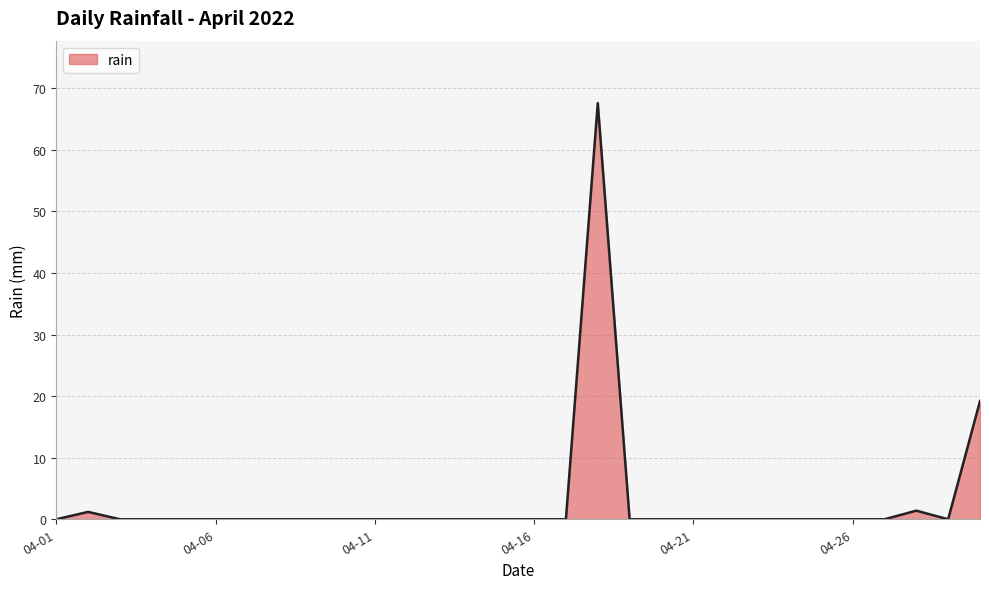

What is the average value?

3.0